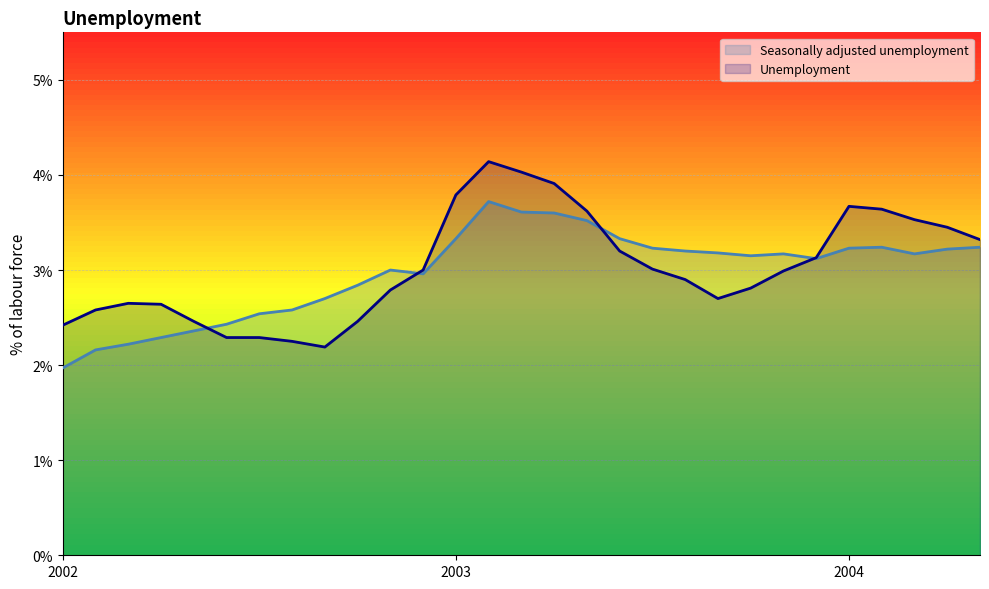

True or false: Unemployment and Seasonally adjusted unemployment intersect in this chart.

True